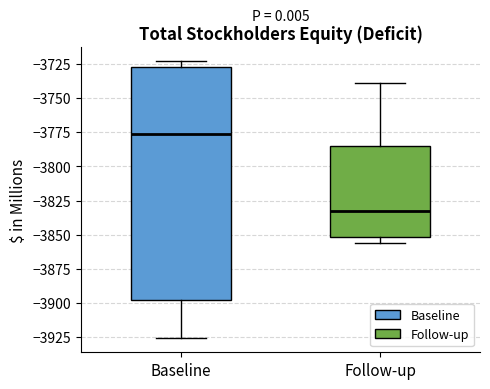

Which box has the lowest median line?

Follow-up